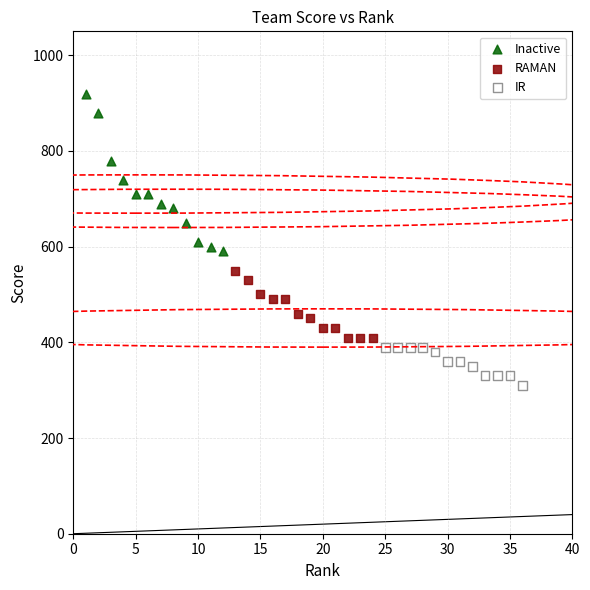

Which series has the widest spread of Y values?

Inactive